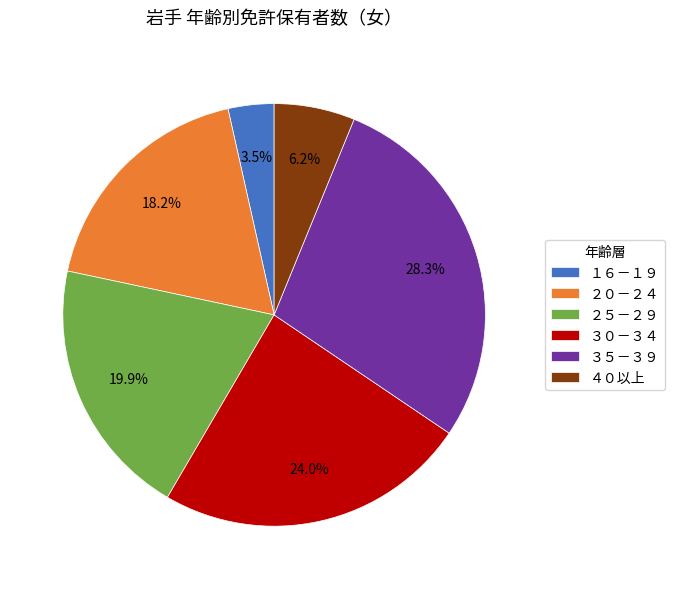

How many slices are in this pie chart?

6